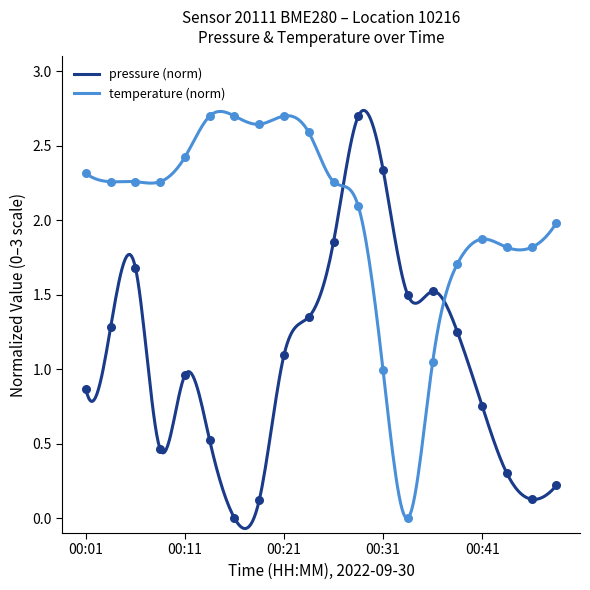

Is the value of temperature at 00:28 greater than the value of pressure at 00:14?

Yes